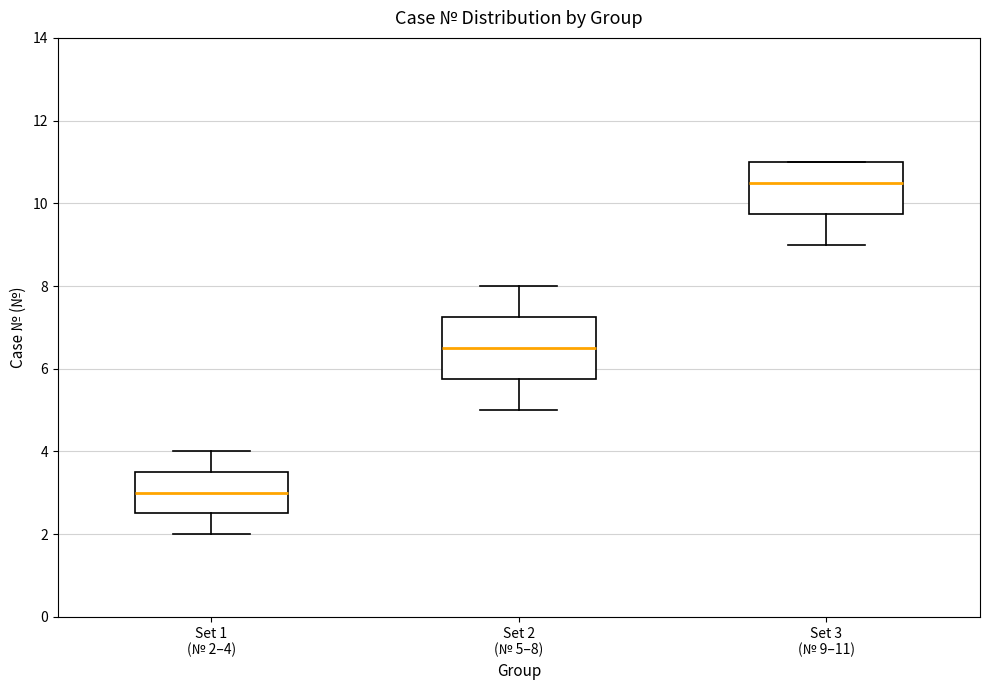

Reading left to right, transcribe this box plot: for each box, give where its median line is, the range the box spans, and where its two whiskers end, as read against the y-axis. The values are not printed on the chart, so give them approximately, as read against the axis.

Set 1 (№ 2–4): median 3.0, box 2.6 to 3.6, whiskers 2.0 to 4.0
Set 2 (№ 5–8): median 6.6, box 5.8 to 7.2, whiskers 5.0 to 8.0
Set 3 (№ 9–11): median 10.6, box 9.8 to 11.0, whiskers 9.0 to 11.0